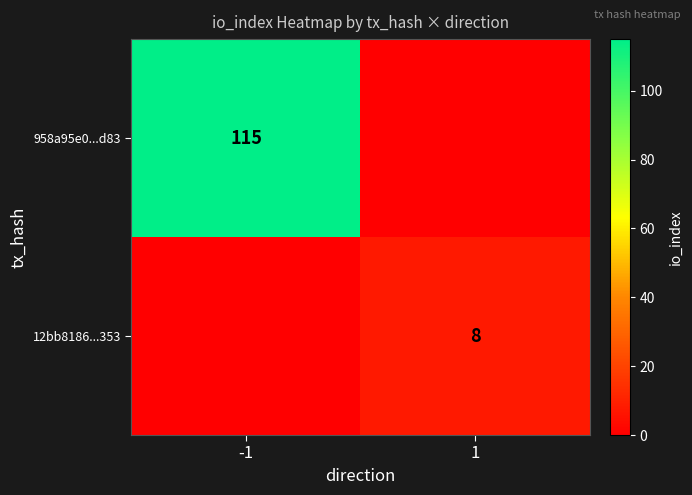

What is the difference between the highest and lowest values at 1?

8